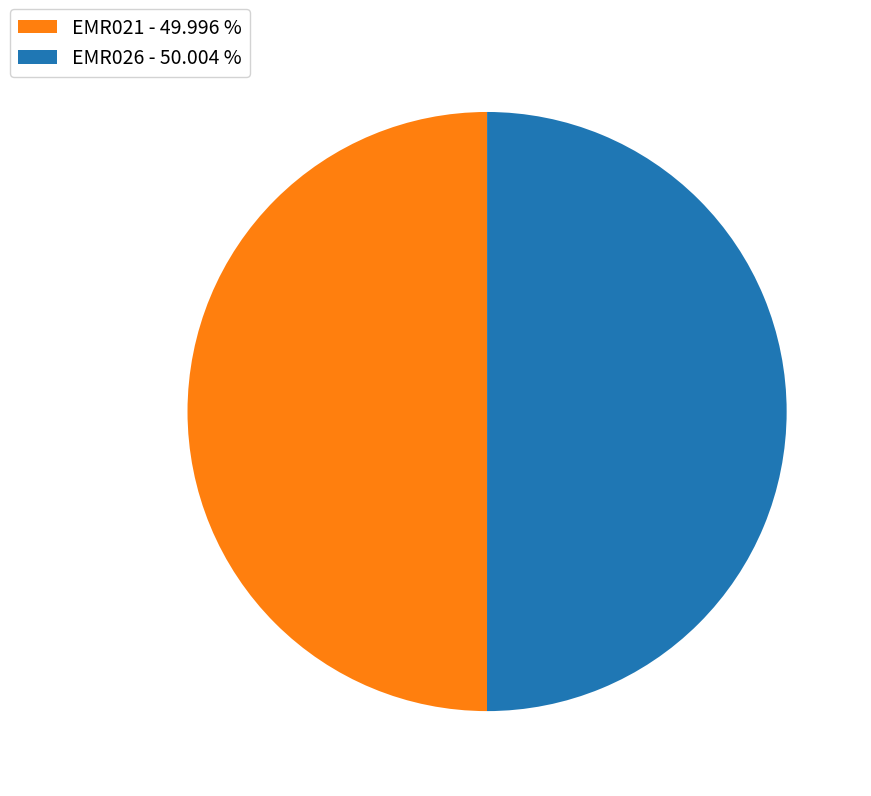

What is the ratio of the value at EMR021 - 49.996 % to the value at EMR026 - 50.004 %?

1.0